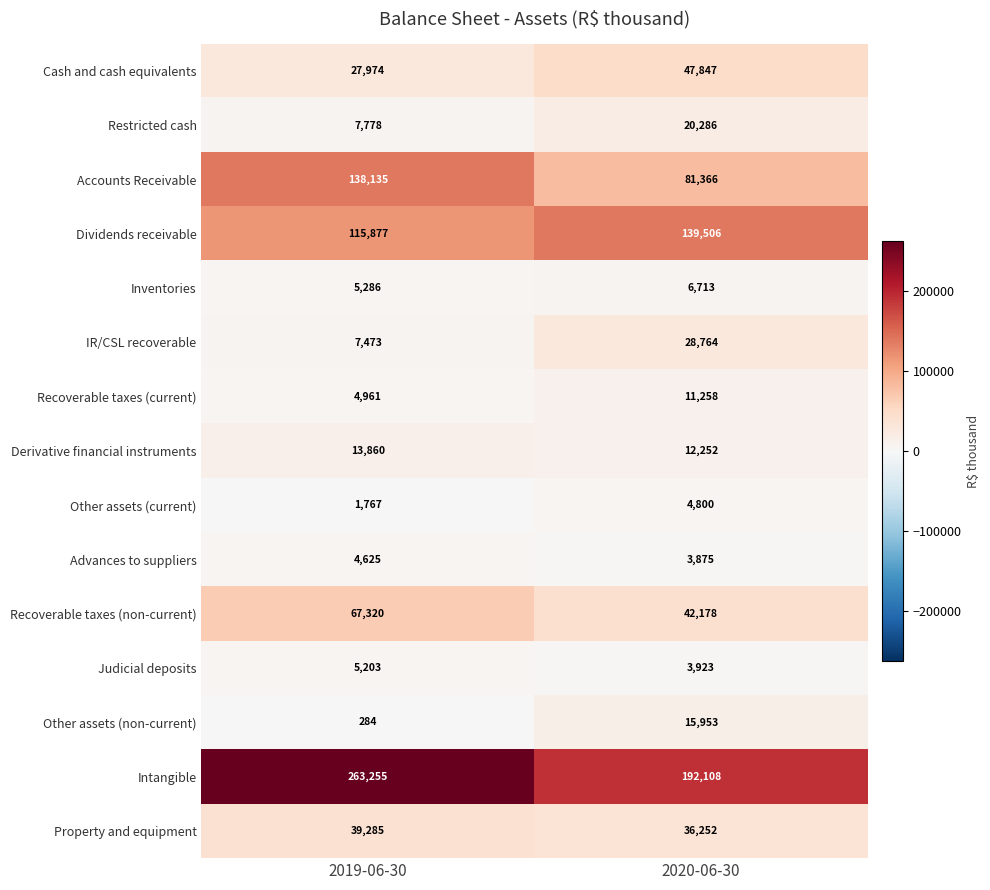

Rank the categories by Derivative financial instruments value from highest to lowest.

2019-06-30, 2020-06-30